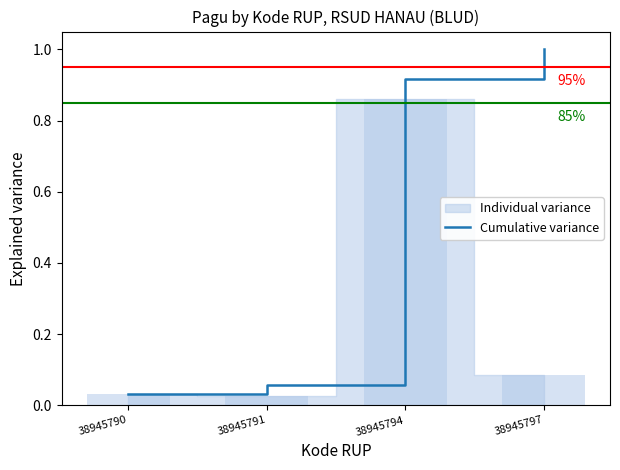

What is the value of the 3rd bar from the left?

0.9